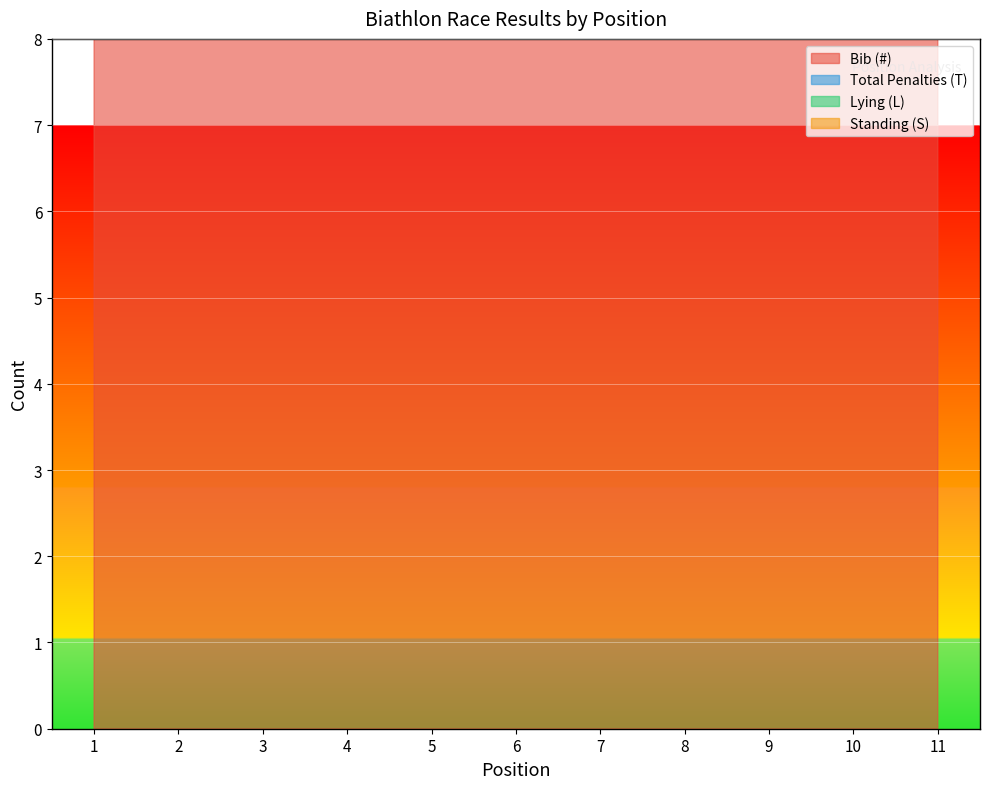

Which has a higher value, 2 or 11?

11